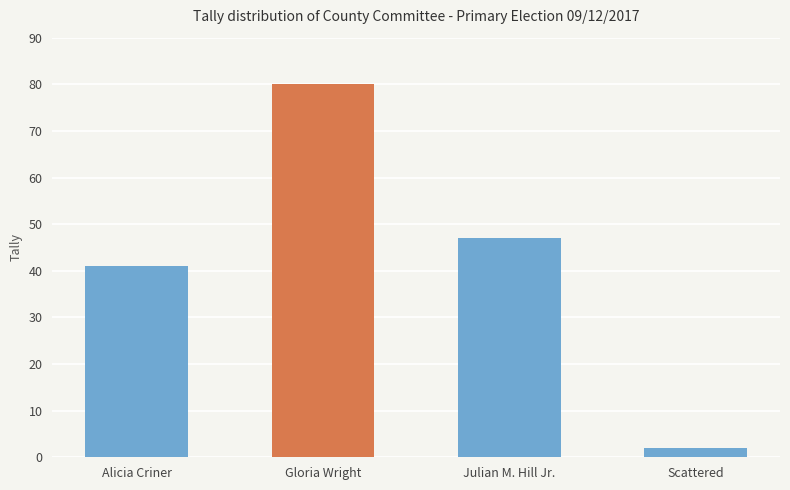

What is the sum of all values?

170